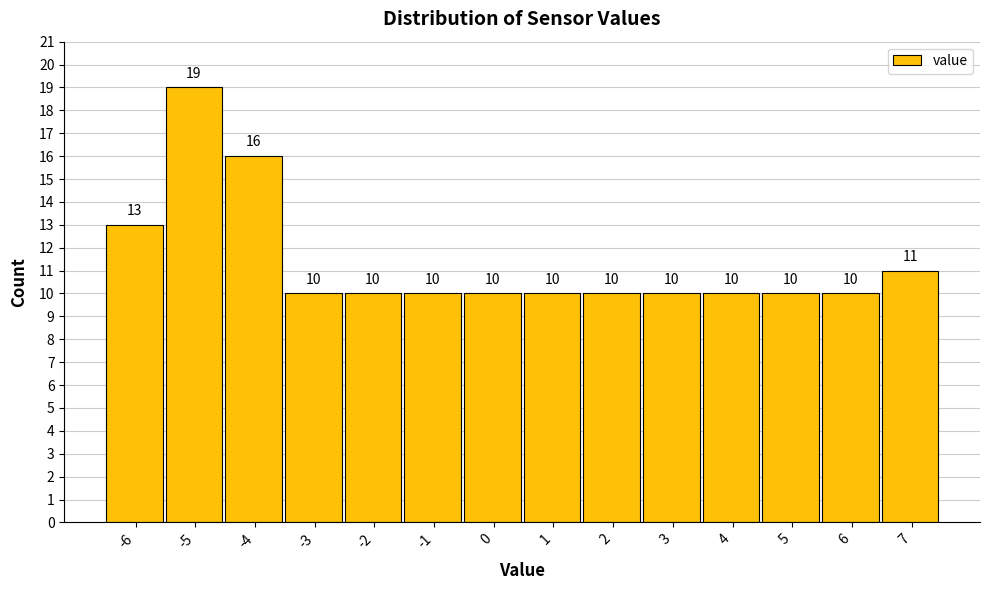

Reading left to right, list all the values displayed in this chart.

-6=13	-5=19	-4=16	-3=10	-2=10	-1=10	0=10	1=10	2=10	3=10	4=10	5=10	6=10	7=11